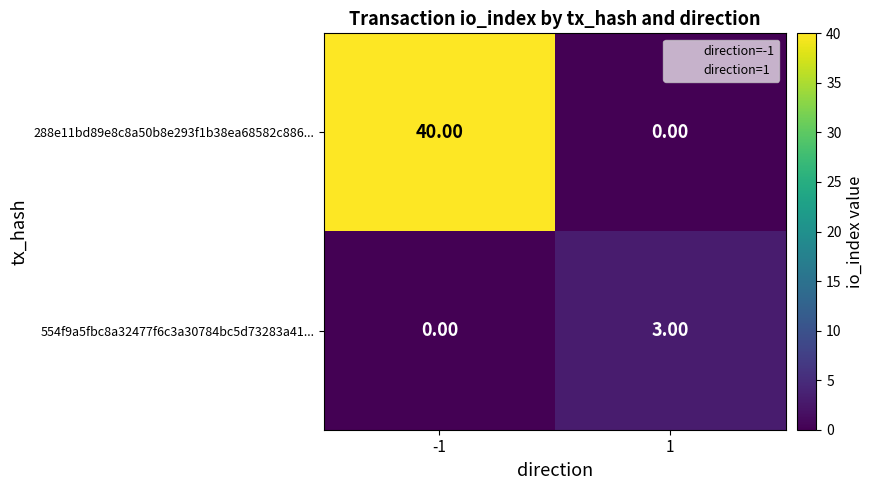

How many categories are shown in the chart?

2